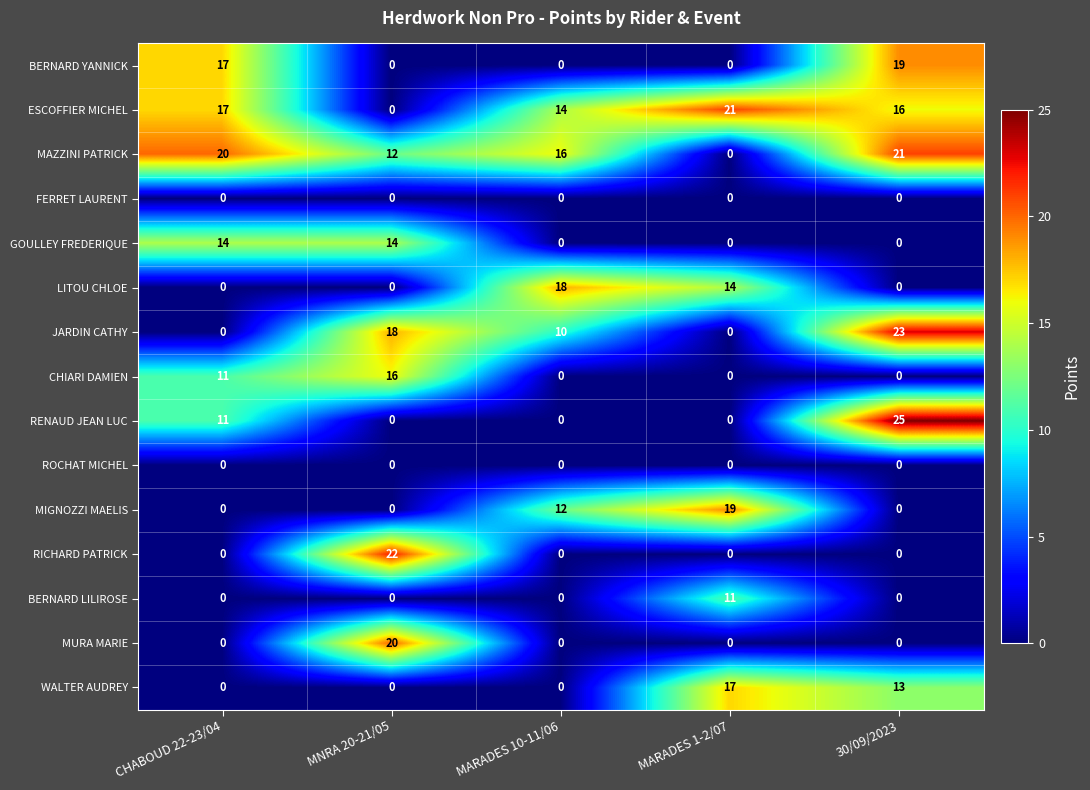

How many distinct data groups are displayed?

15